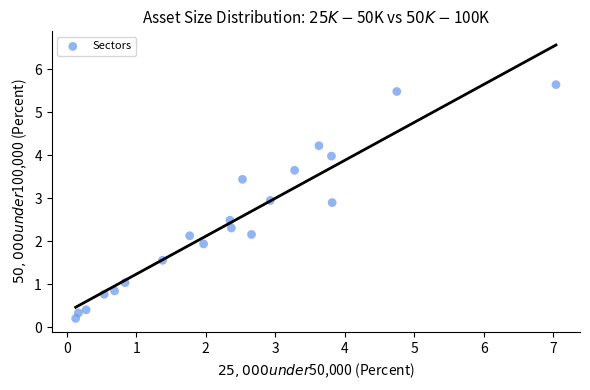

What is the range of X values (max minus min)?

6.9